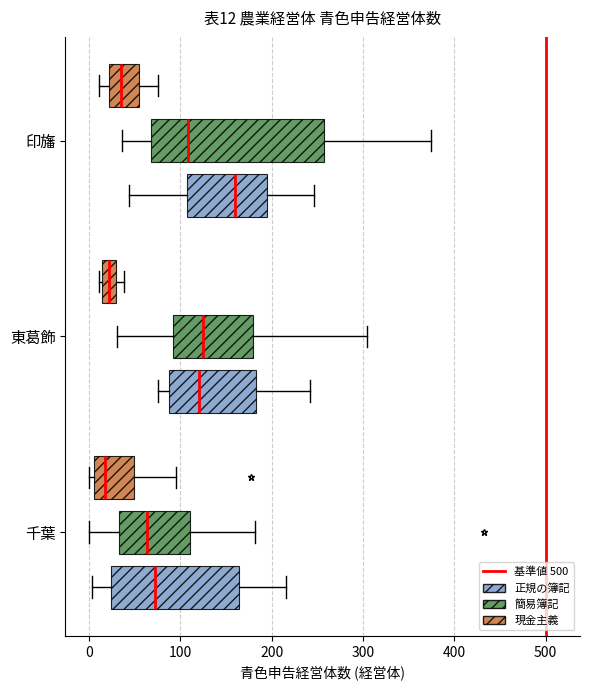

Which box has the furthest to the right median line?

印旛 (正規の簿記)